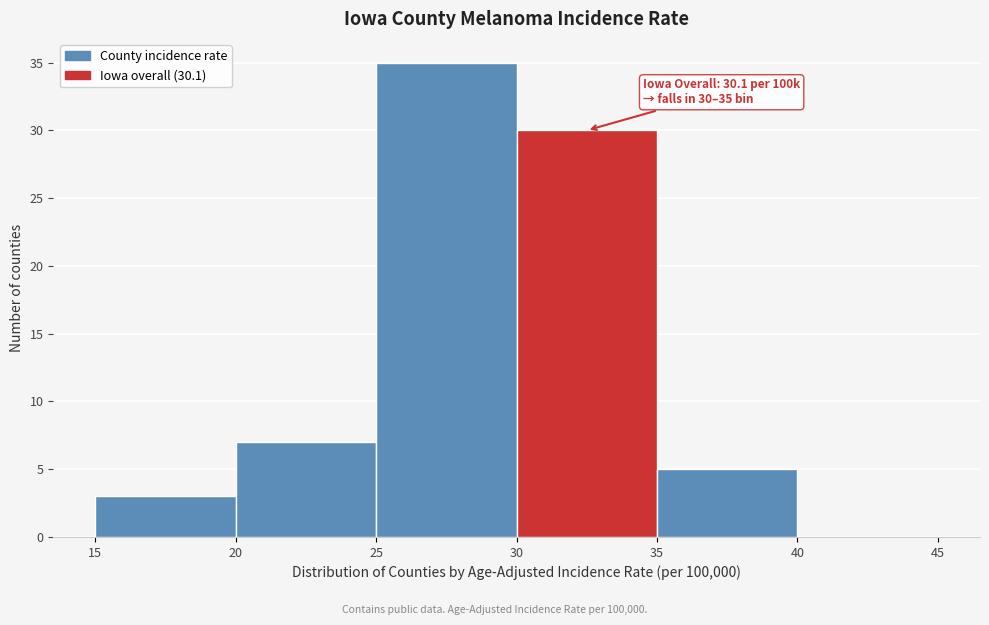

Which range on the x-axis has the tallest bar?

25 to 30